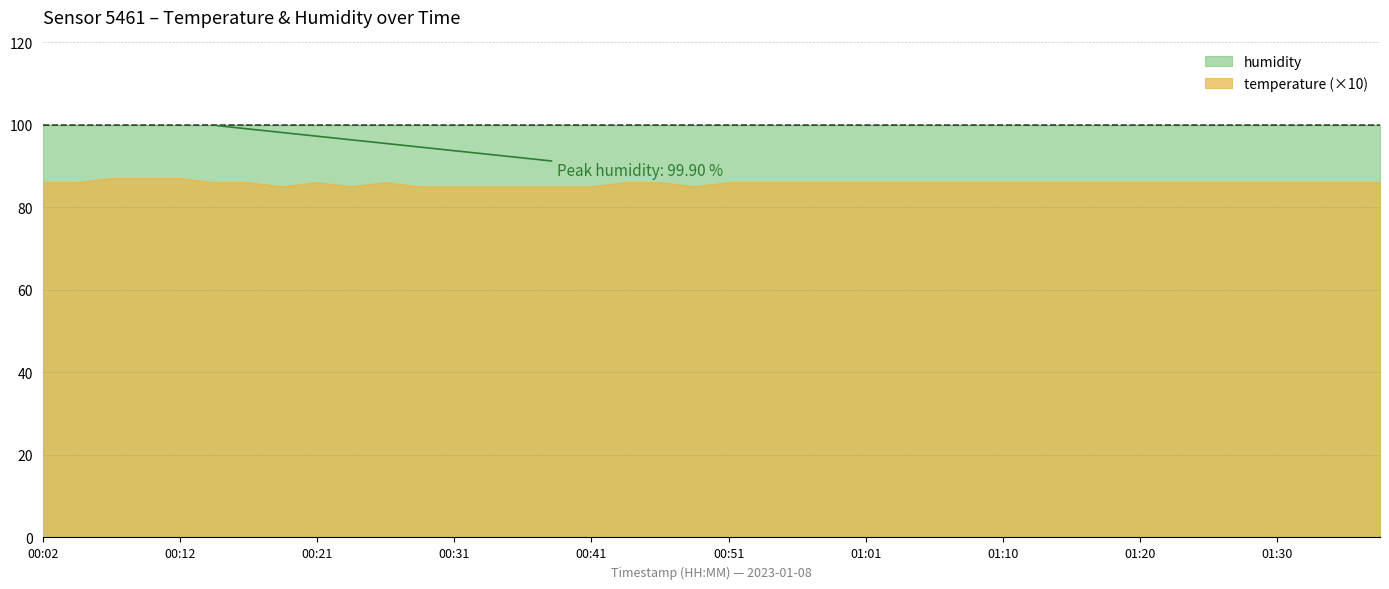

What is the label of the 21st point from the left?

00:51